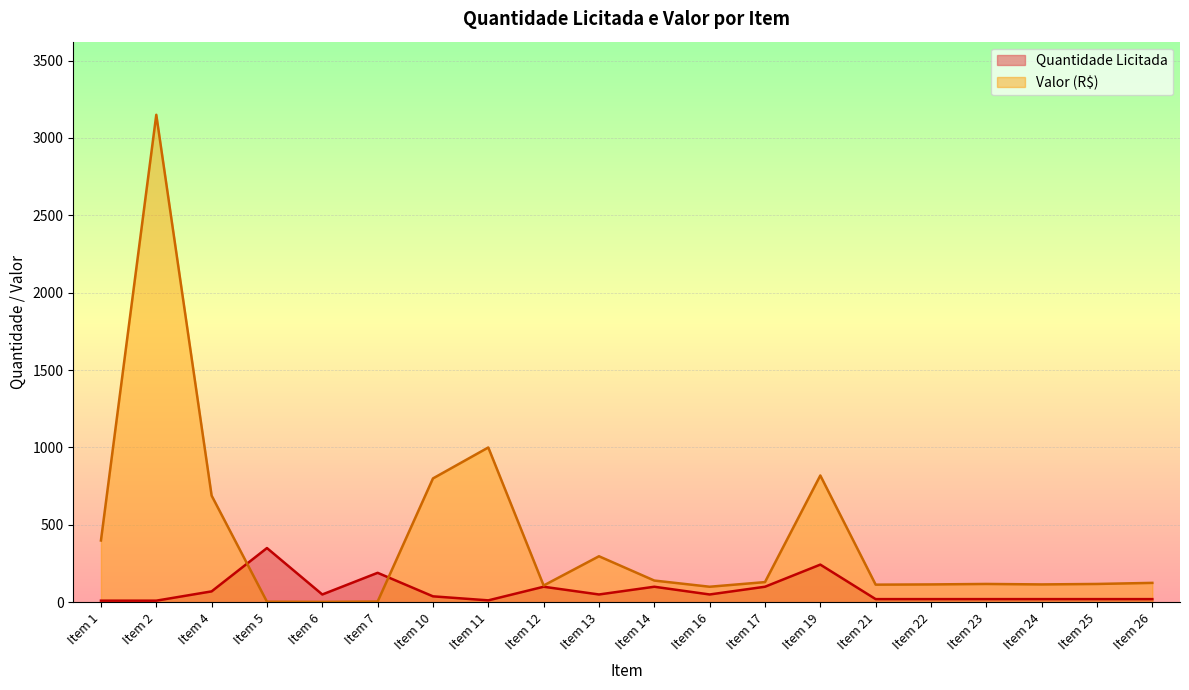

How many values in the Quantidade Licitada series are below 50?

10